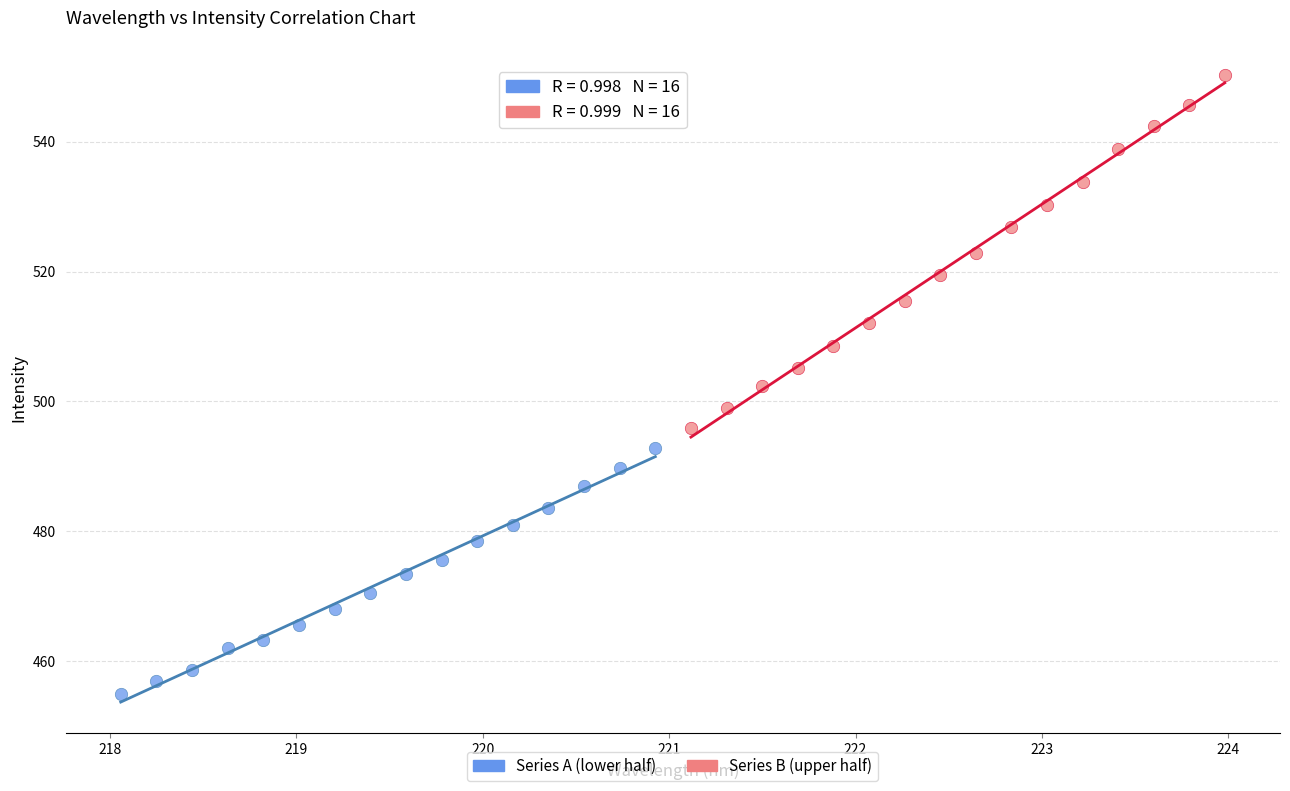

Which series reaches the maximum Y coordinate?

Series B (upper half)